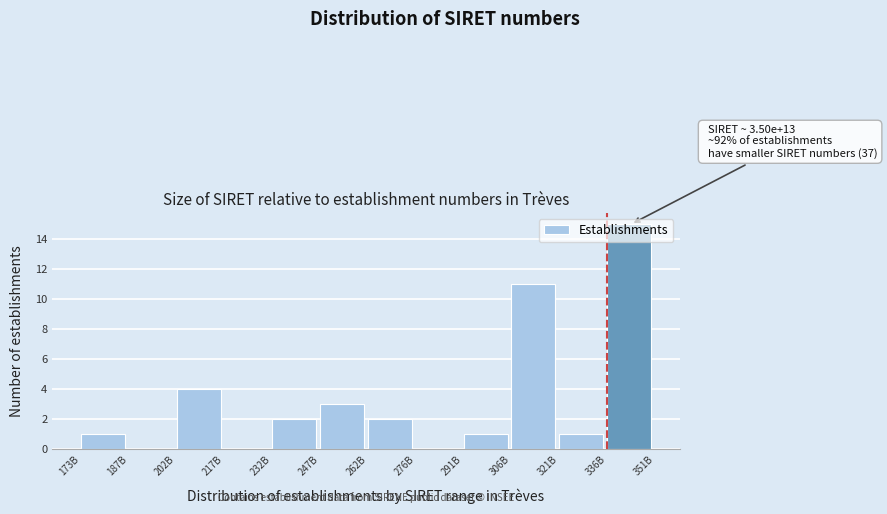

Which has a higher value, 306B or 187B?

306B